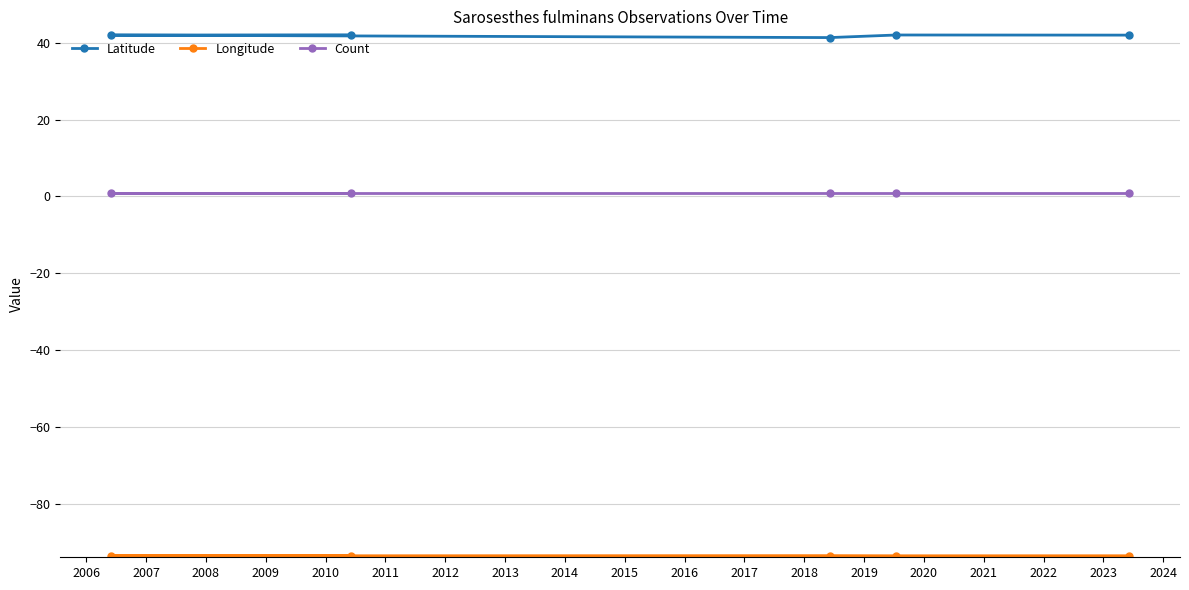

How many lines are shown in the chart?

3